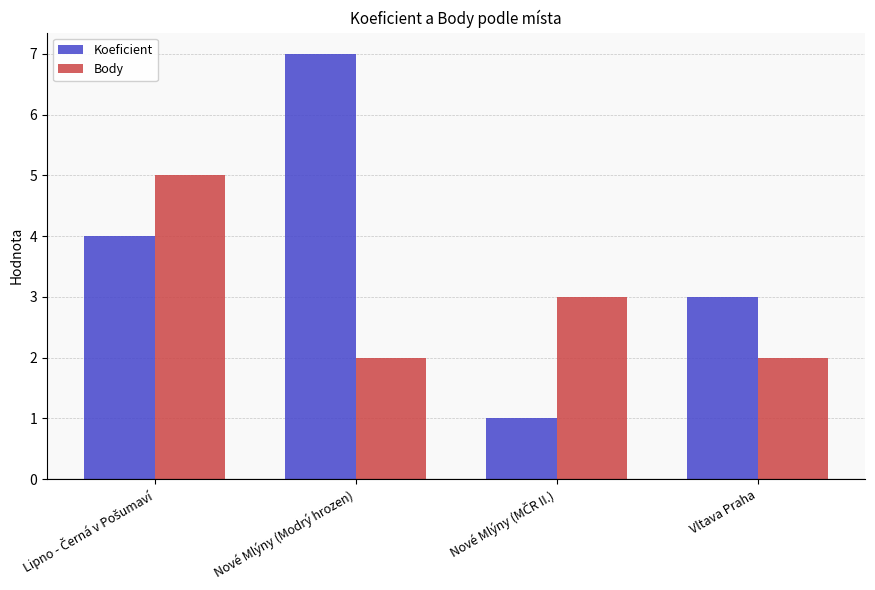

Read the Body value at Nové Mlýny (Modrý hrozen).

2